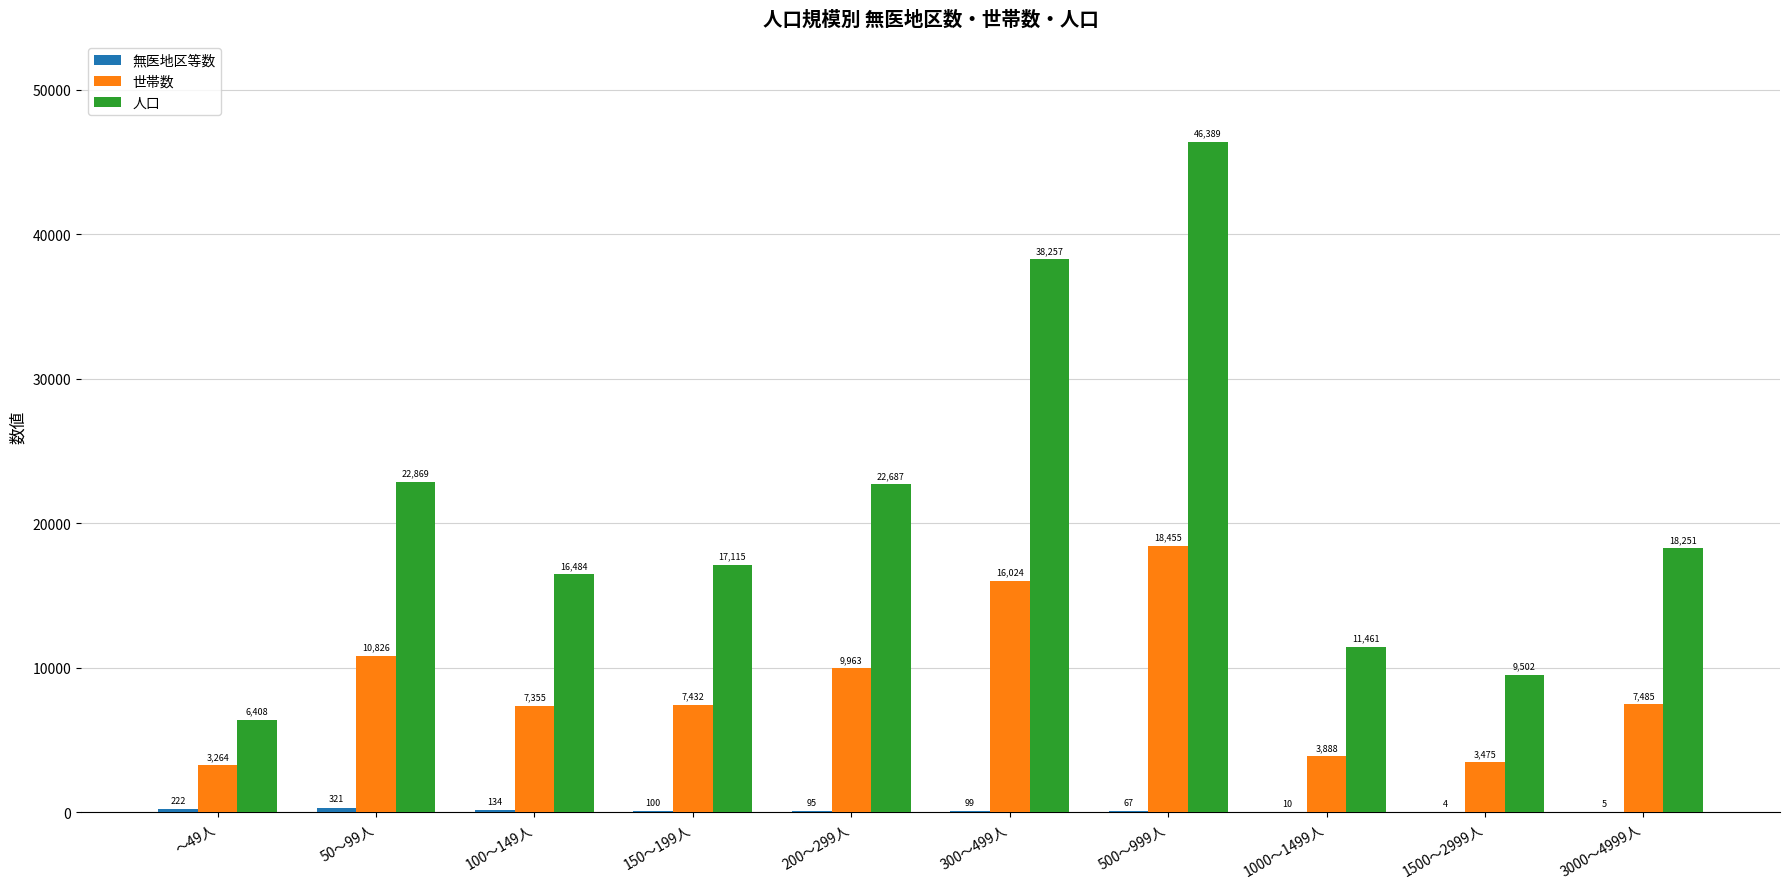

At which category is the sum across all series the highest?

500～999人